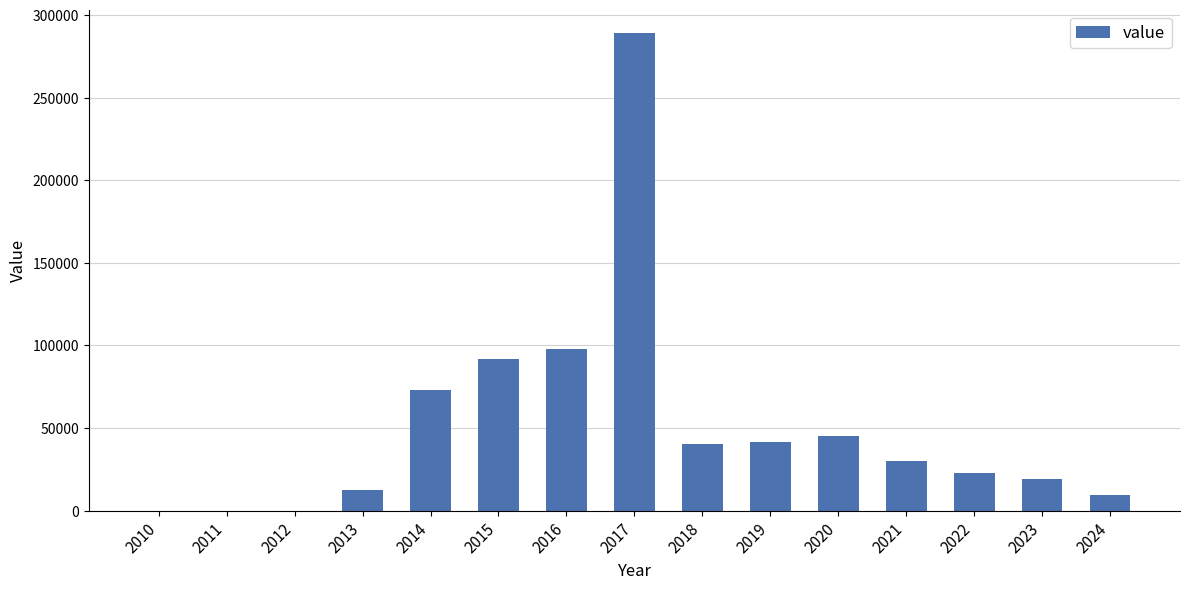

What is the change in value from 2013 to 2024?

-2826